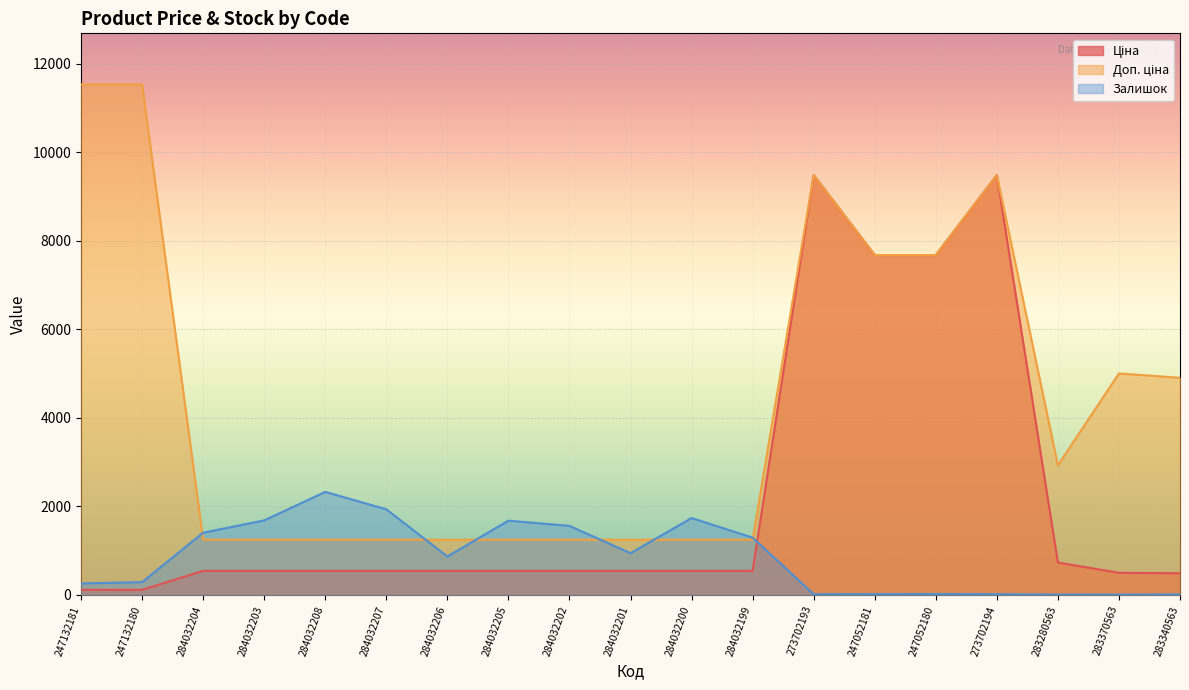

What are all the series names shown in the legend?

Ціна, Доп. ціна, Залишок